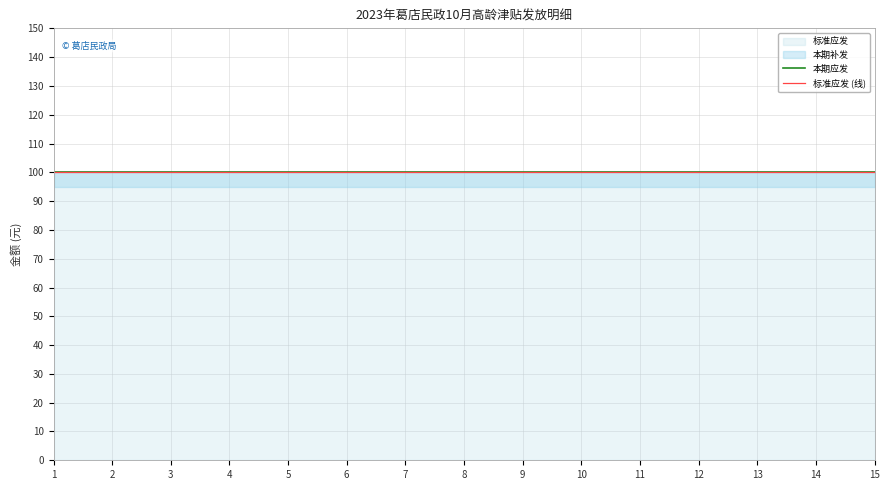

True or false: 标准应发 and 本期应发 cross at least once.

False